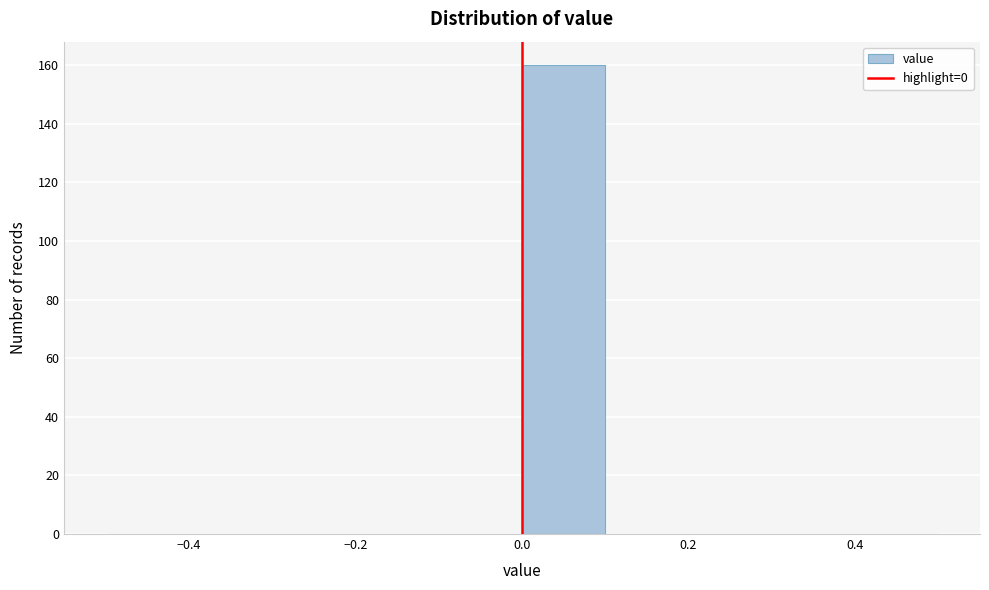

Over which range of the x-axis is the bar tallest?

0.0 to 0.1